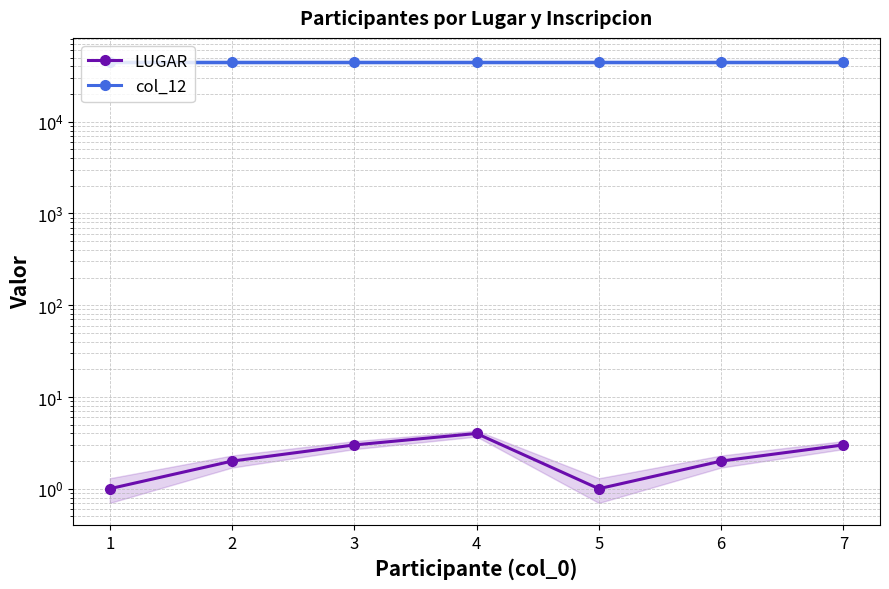

What is the value of the col_12 point at the 4th from the left?

45000